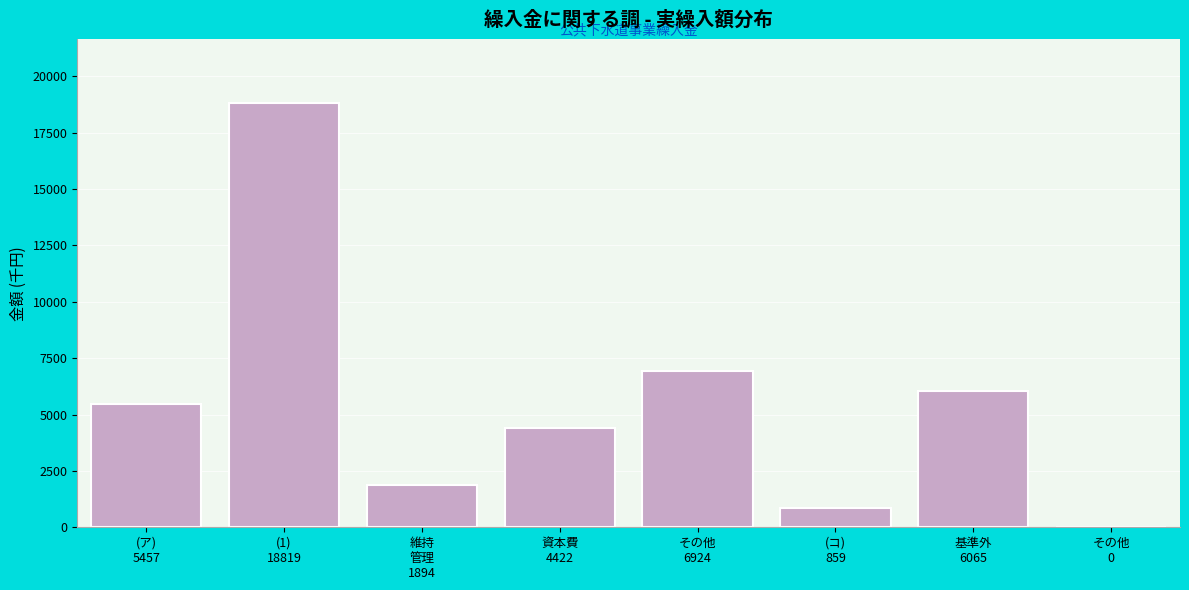

What is the sum of all values?

44440